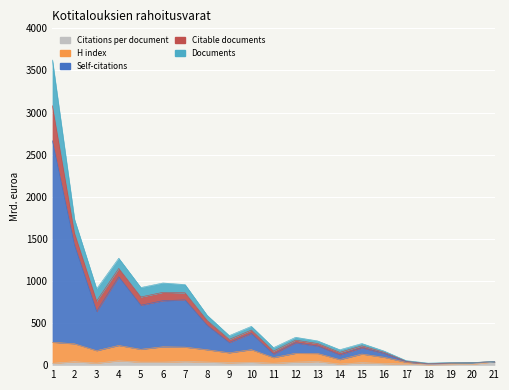

True or false: H index has a value of 234 at 4.

True